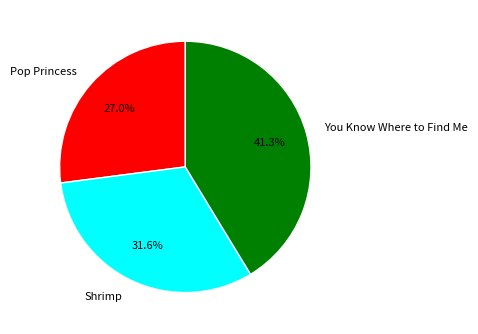

Which category has the biggest portion of the pie?

You Know Where to Find Me